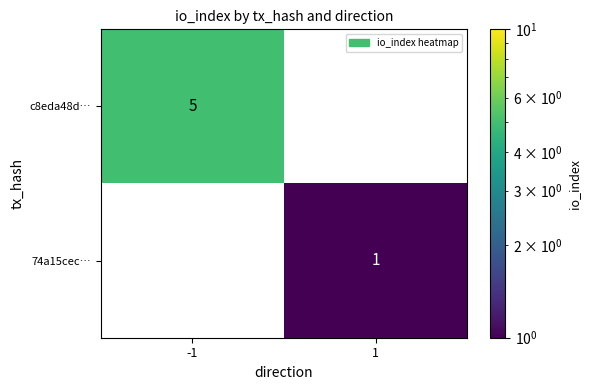

How many data points does each series have?

2